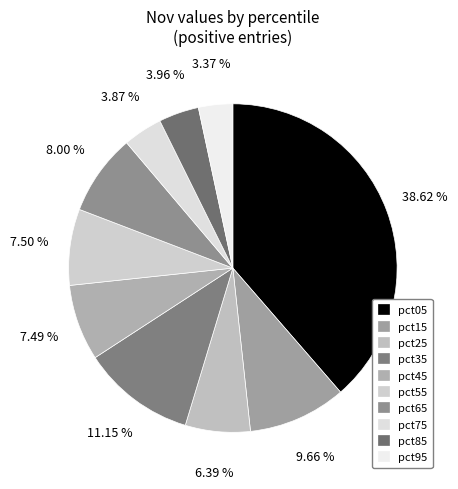

How many slices are in this pie chart?

10